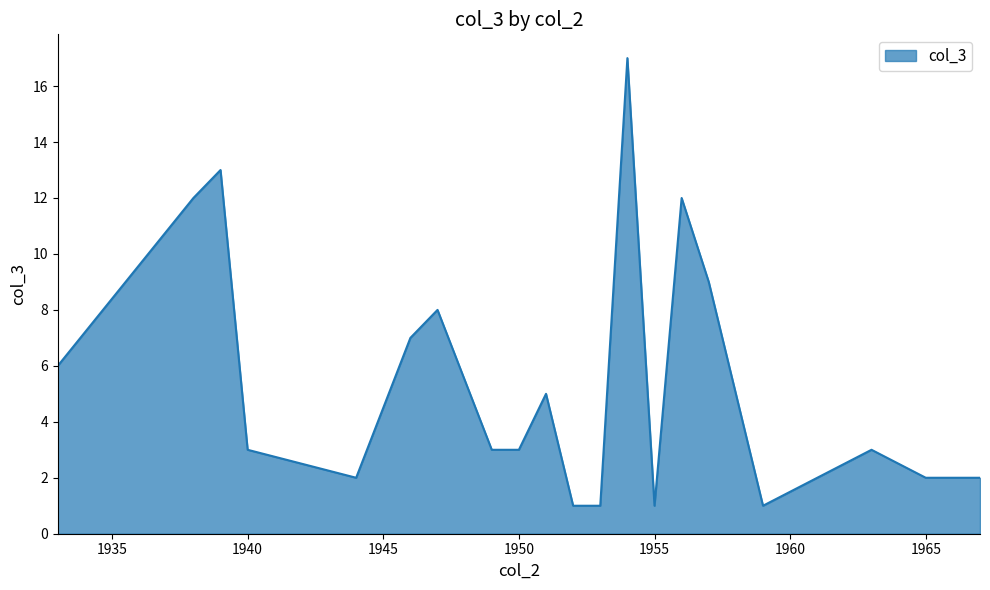

What is the greatest value displayed?

17